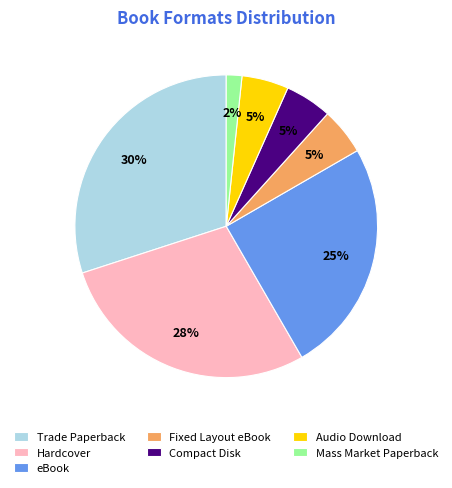

True or false: Hardcover accounts for 28% of the total.

True